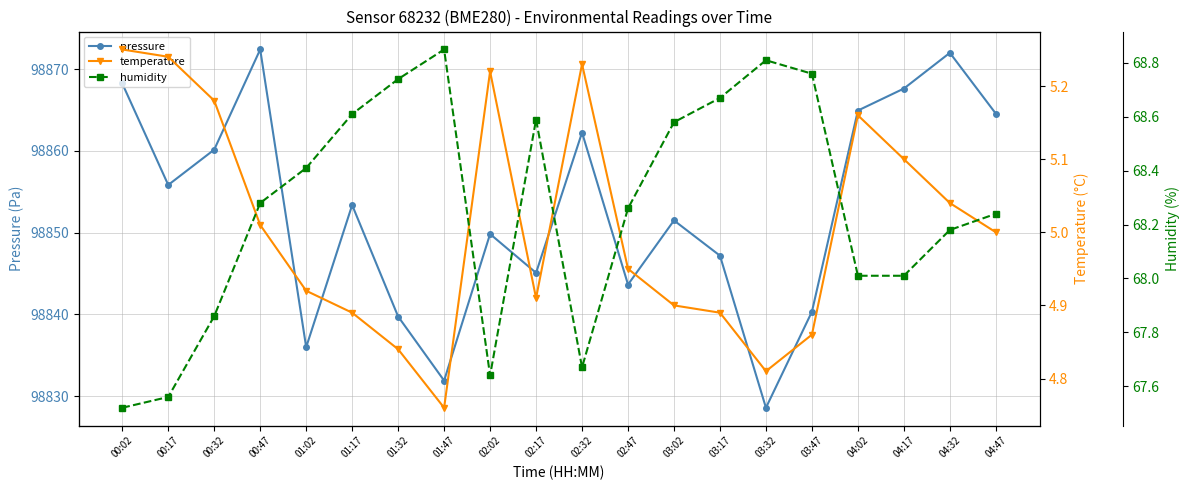

What is the average value of the pressure series?

98852.8